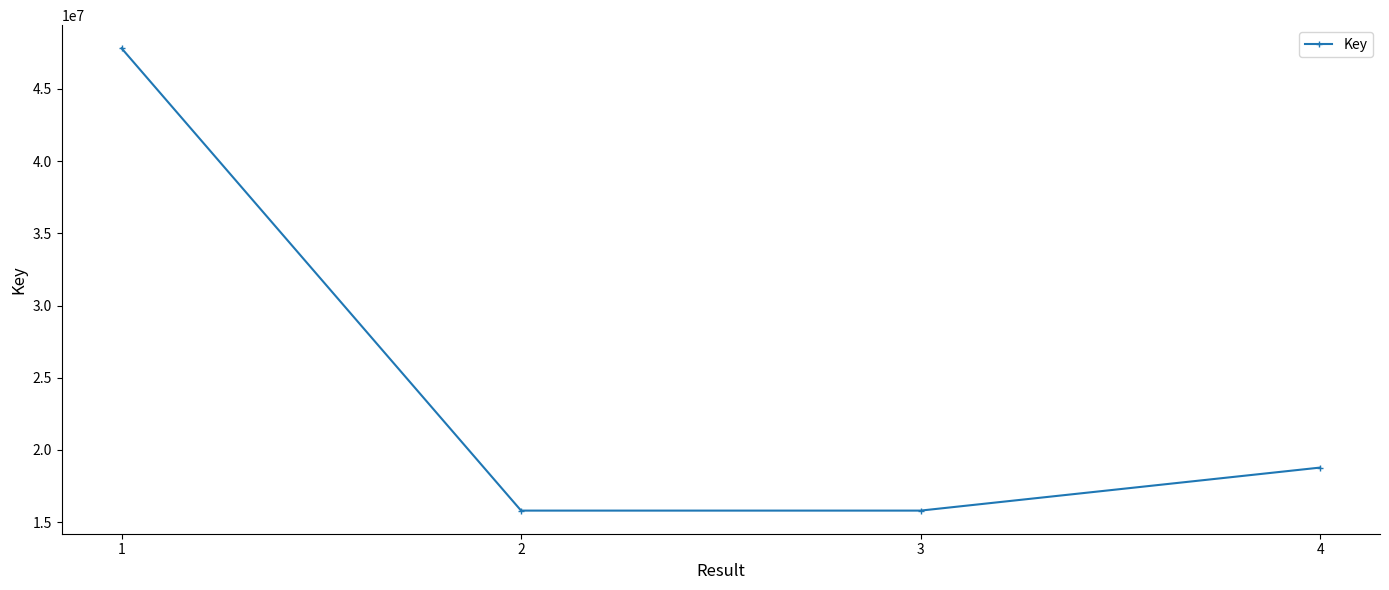

What is the value of the 1st point from the left?

47818501